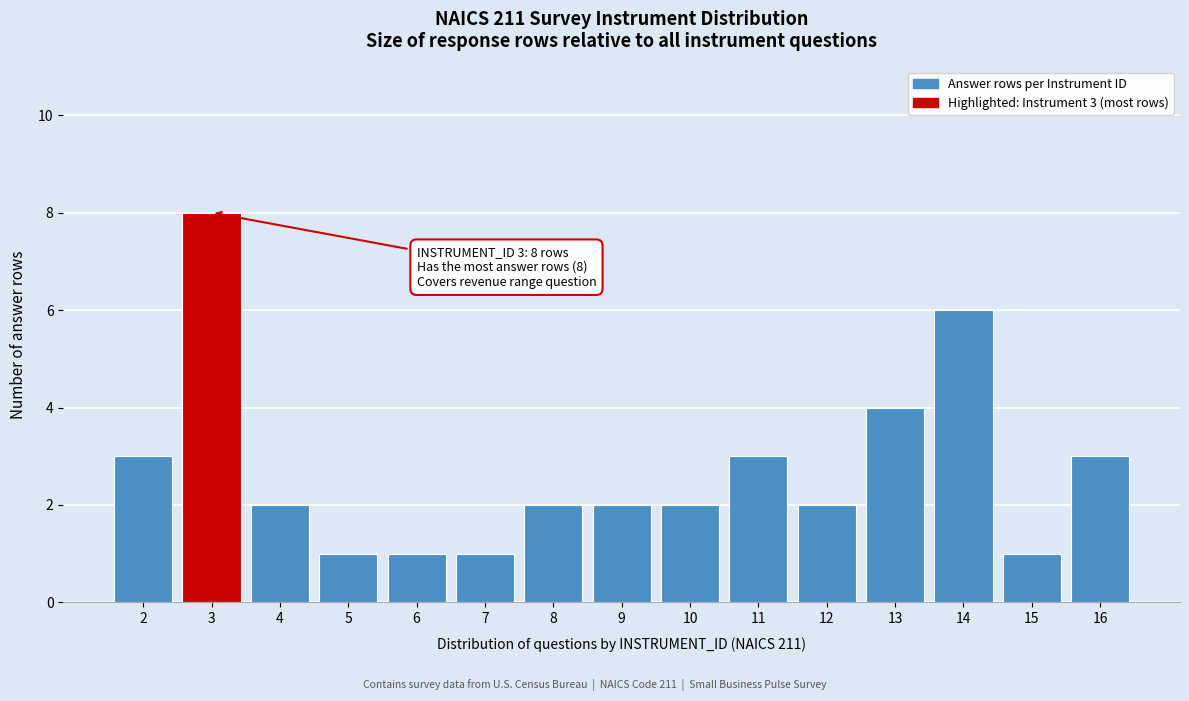

Reading left to right, what are all the values shown in this chart?

2=3	3=8	4=2	5=1	6=1	7=1	8=2	9=2	10=2	11=3	12=2	13=4	14=6	15=1	16=3